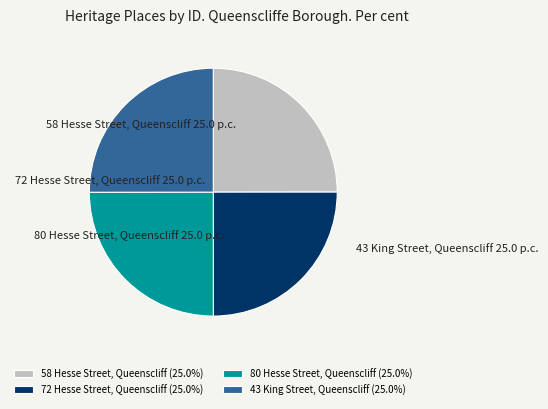

Count the number of slices in the pie.

4